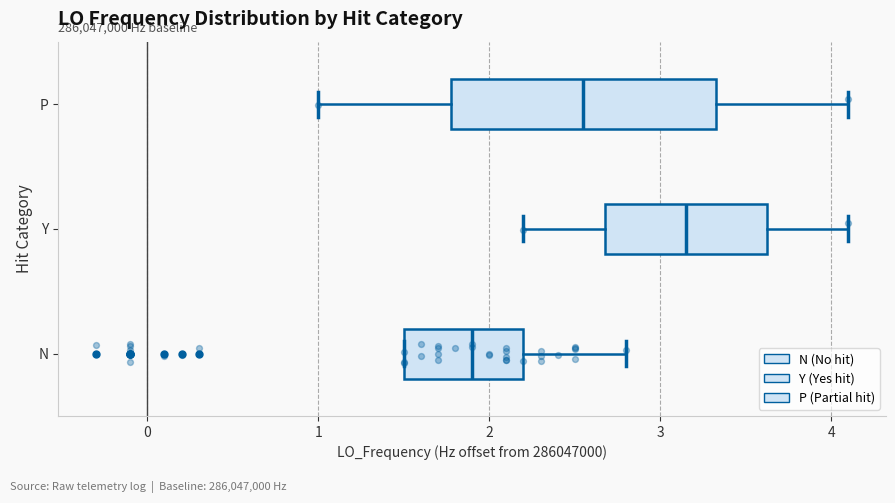

Which box is the widest, from its left edge to its right edge?

P